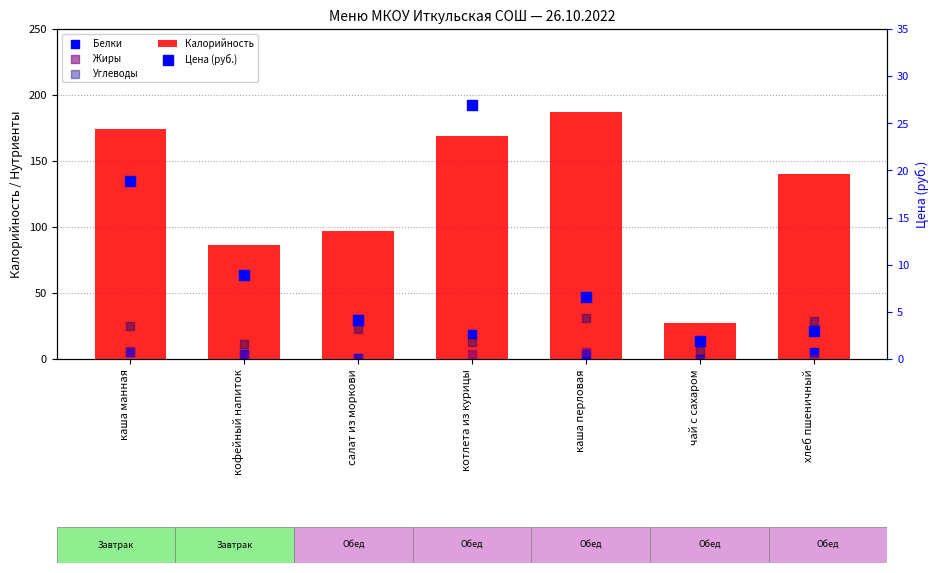

What is the total value across all series at каша перловая?

233.6